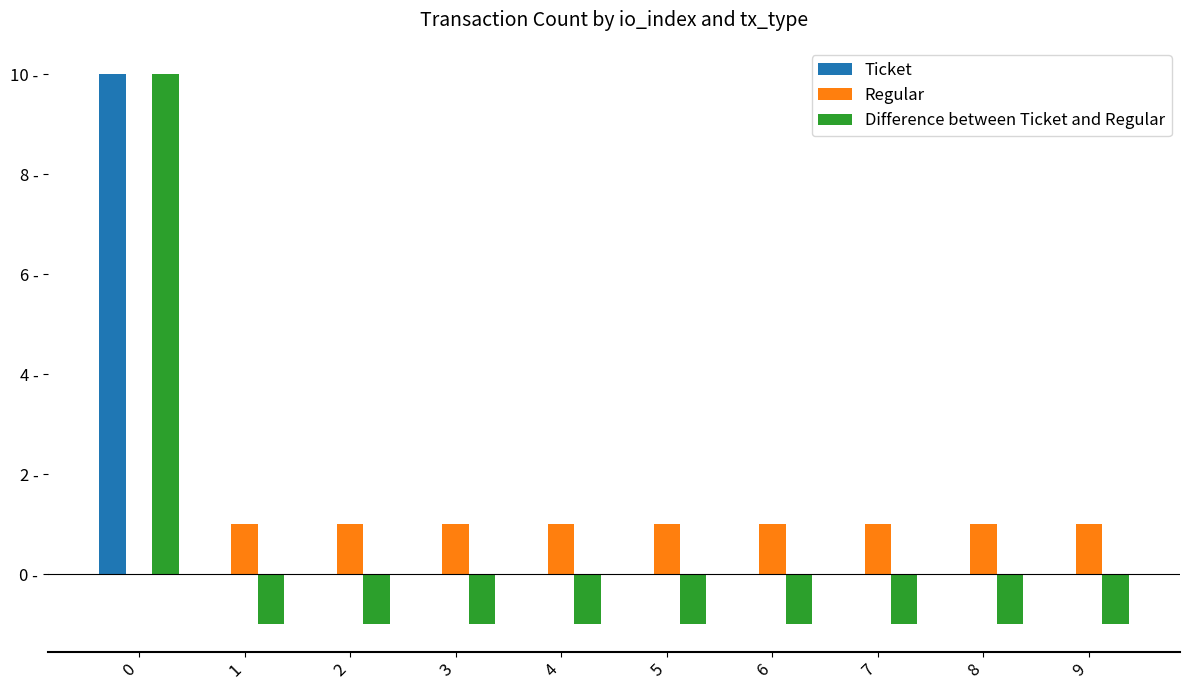

Between 2 and 8, which series saw the biggest shift?

Ticket